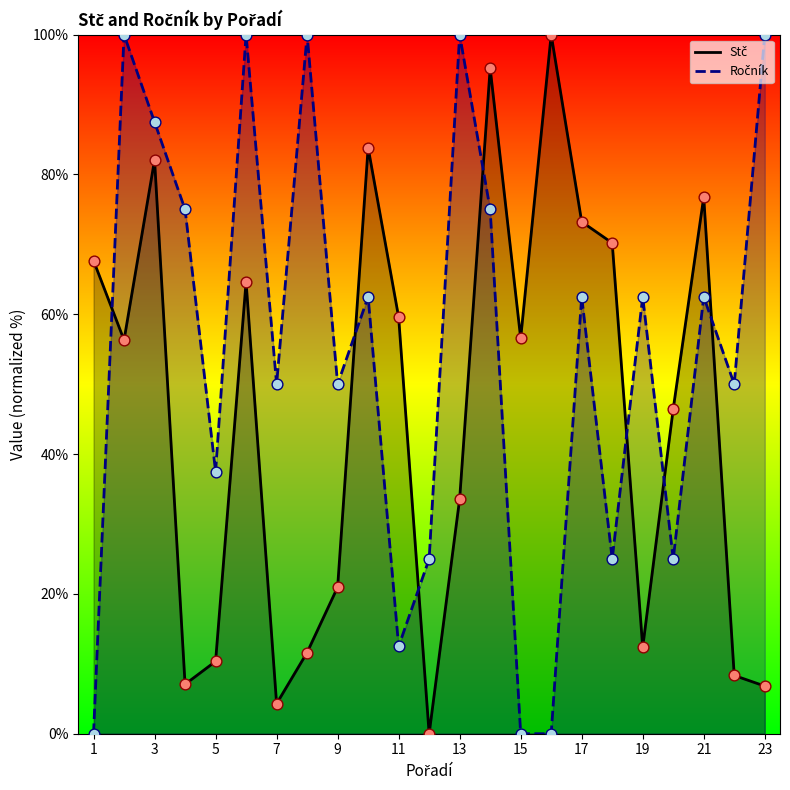

Which series contains the highest Y value?

Stč